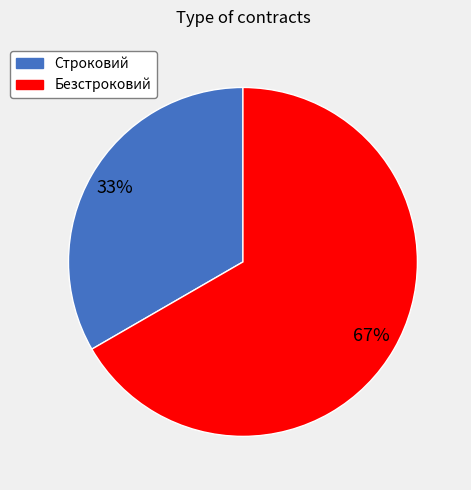

What is the smallest slice in the pie chart?

Строковий